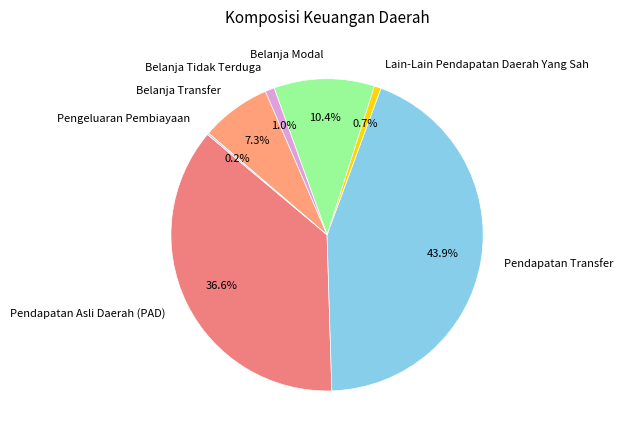

To the nearest percent, what is the difference between the Belanja Transfer and Belanja Tidak Terduga slice percentages?

6%